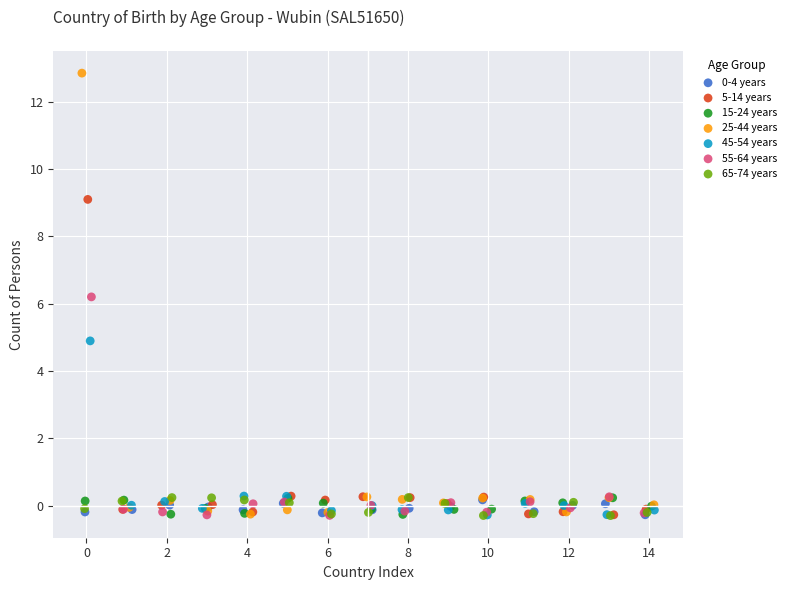

Which series contains the highest Y value?

25-44 years